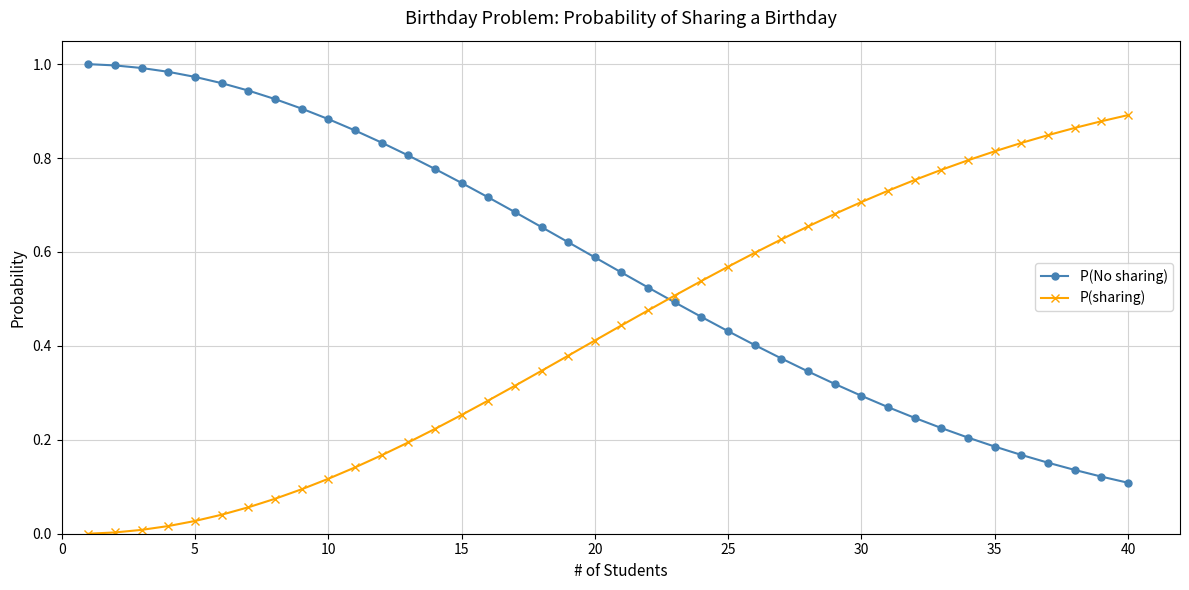

Rank the series by their maximum value, from lowest to highest.

P(sharing), P(No sharing)